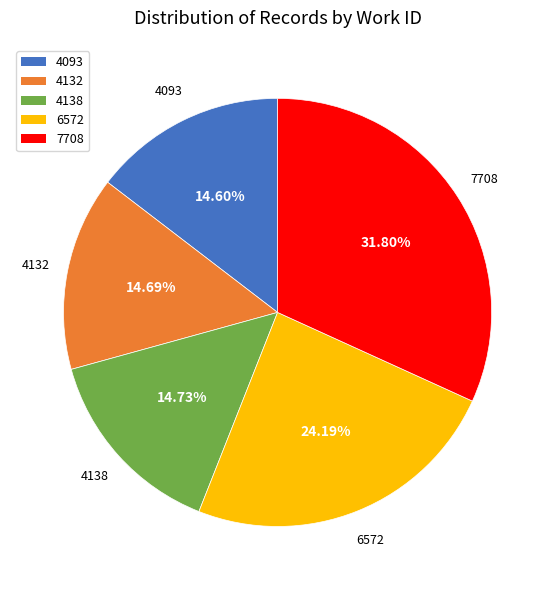

Which has a higher value, 7708 or 4132?

7708